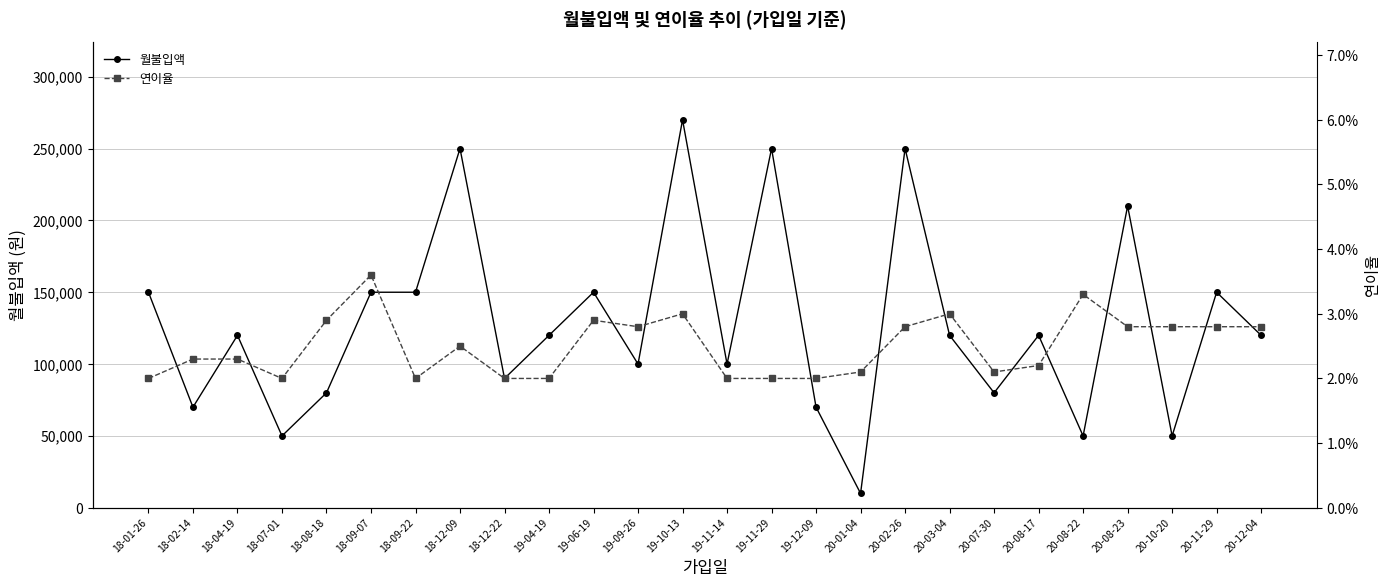

True or false: 월불입액 and 연이율 cross at least once.

False